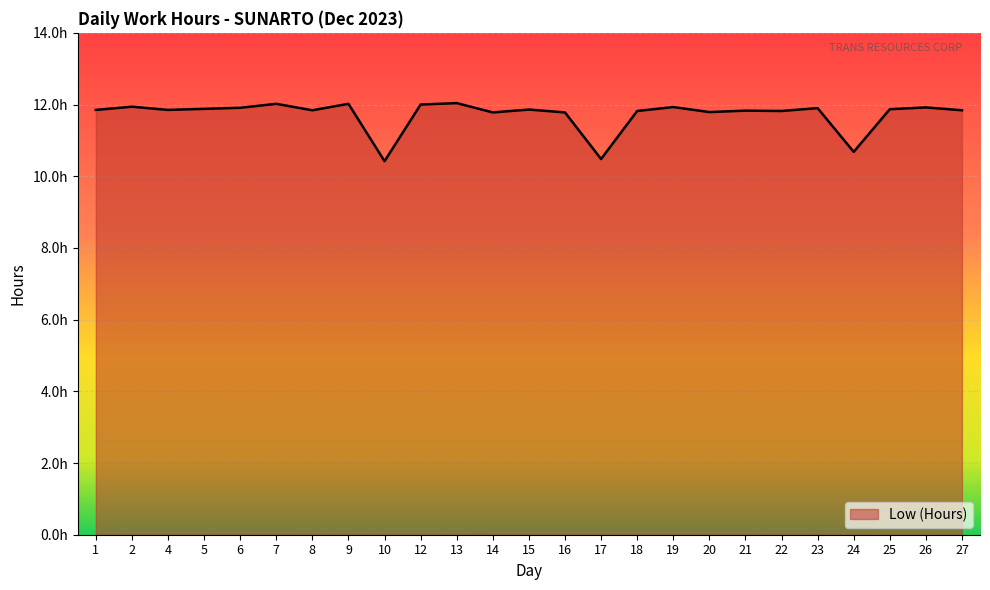

Is this an area chart (filled region under the line)?

Yes